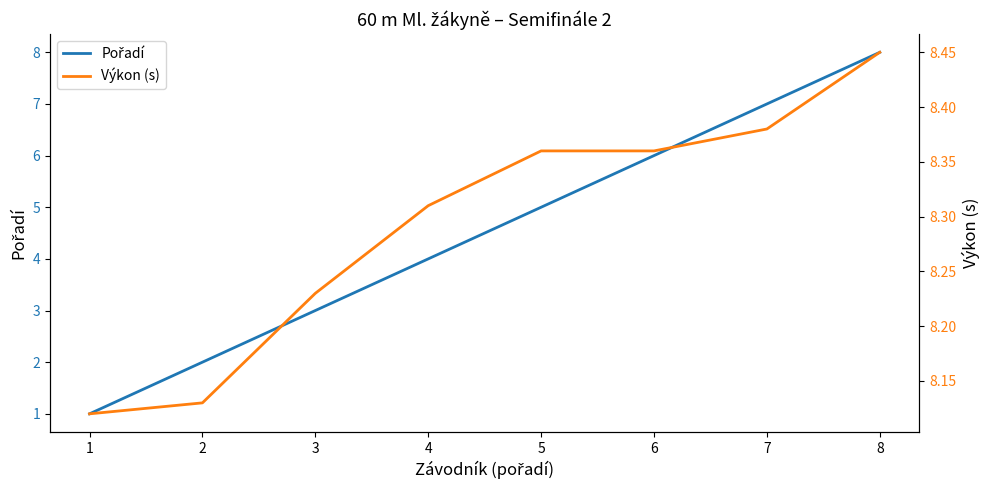

The value of Pořadí at 1 is 0.3. True or false?

False